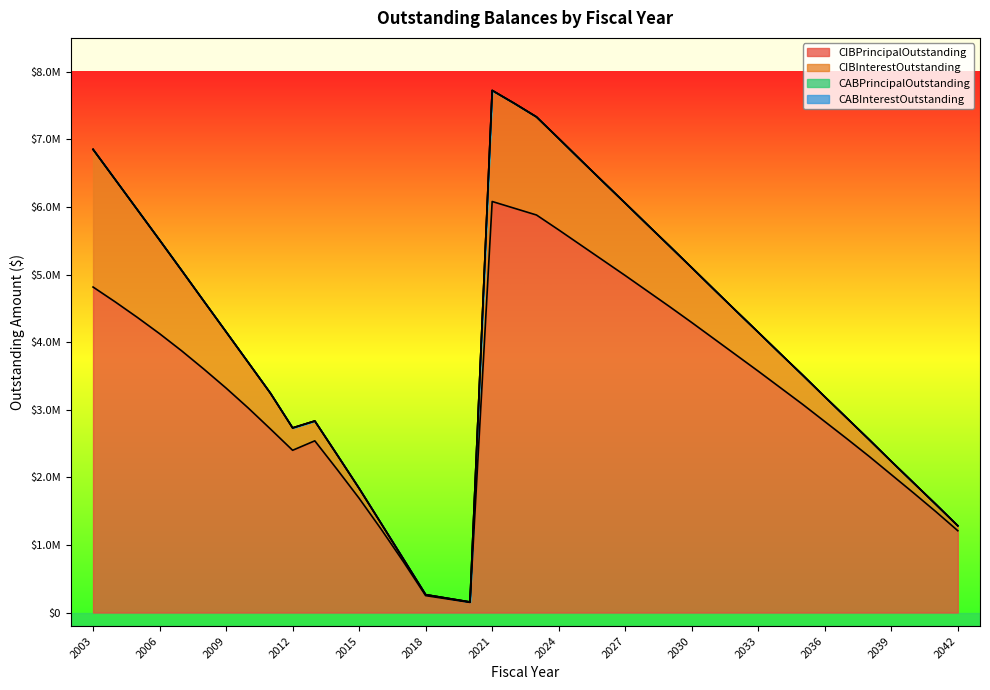

Does the chart have visible grid lines?

No